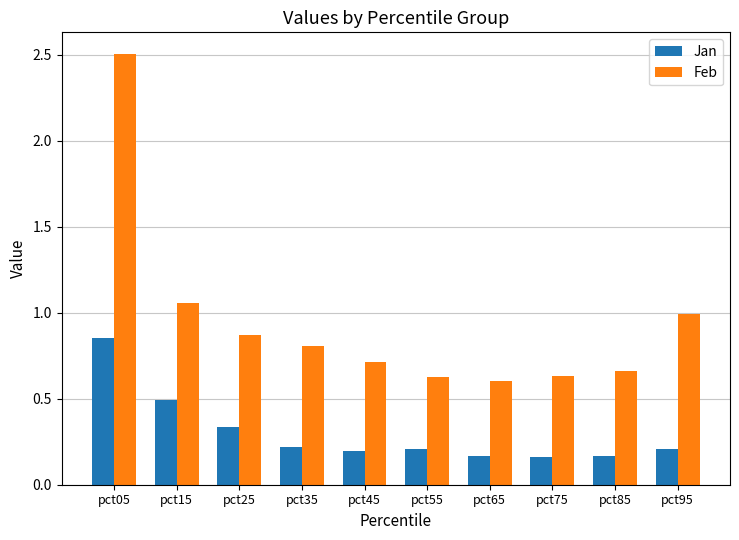

How many bars are there in each group?

2